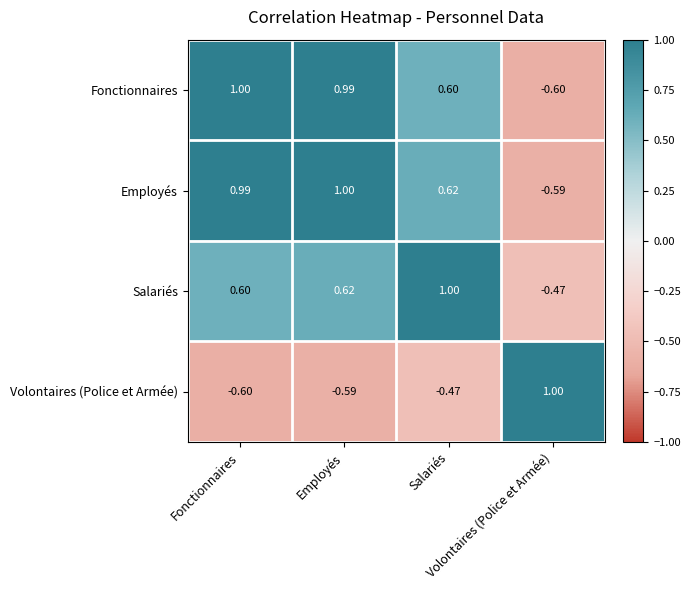

How many distinct data groups are displayed?

4